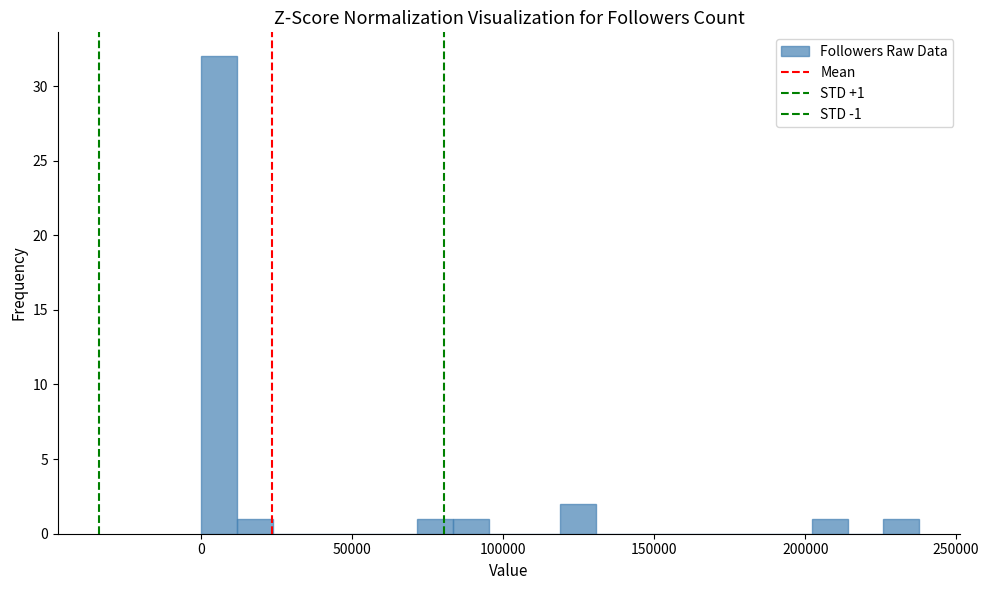

Read against the x-axis, roughly where is the centre of the tallest bar?

5000